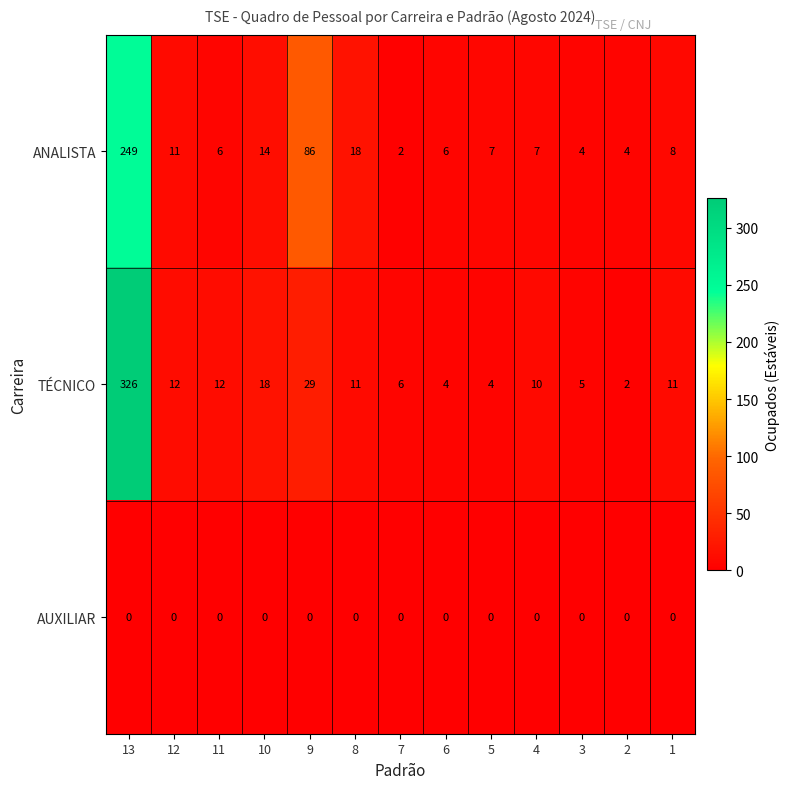

List the series in order of their peak value, lowest first.

AUXILIAR, ANALISTA, TÉCNICO